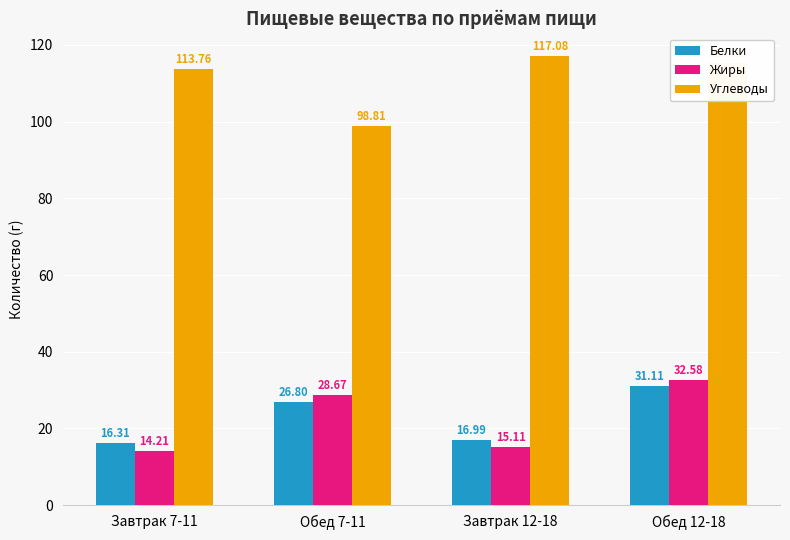

How many series are shown in this chart?

3